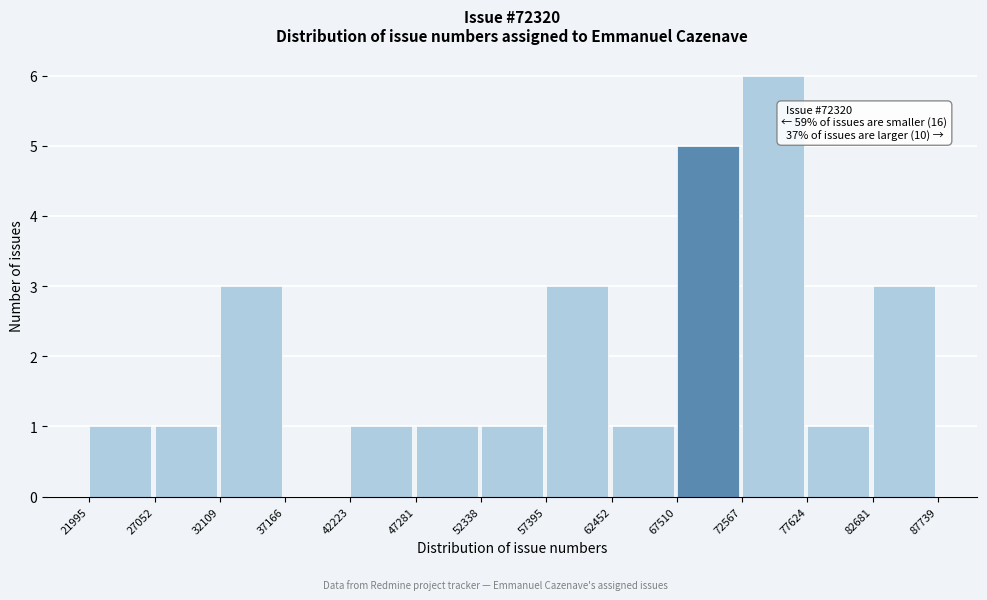

Over which range of the x-axis is the bar tallest?

72567 to 77624